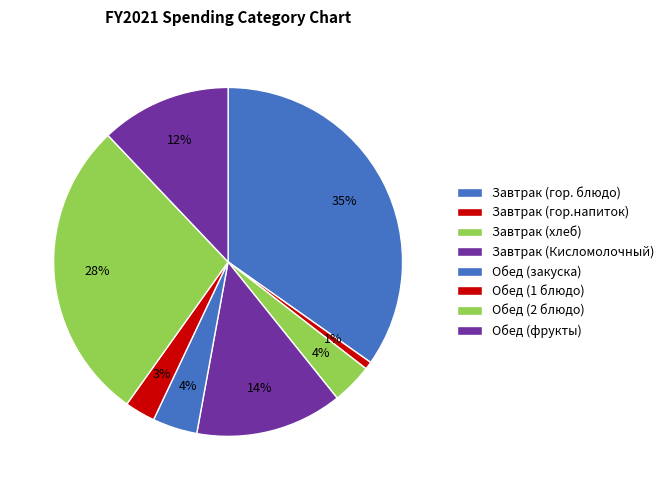

Count the number of slices in the pie.

8